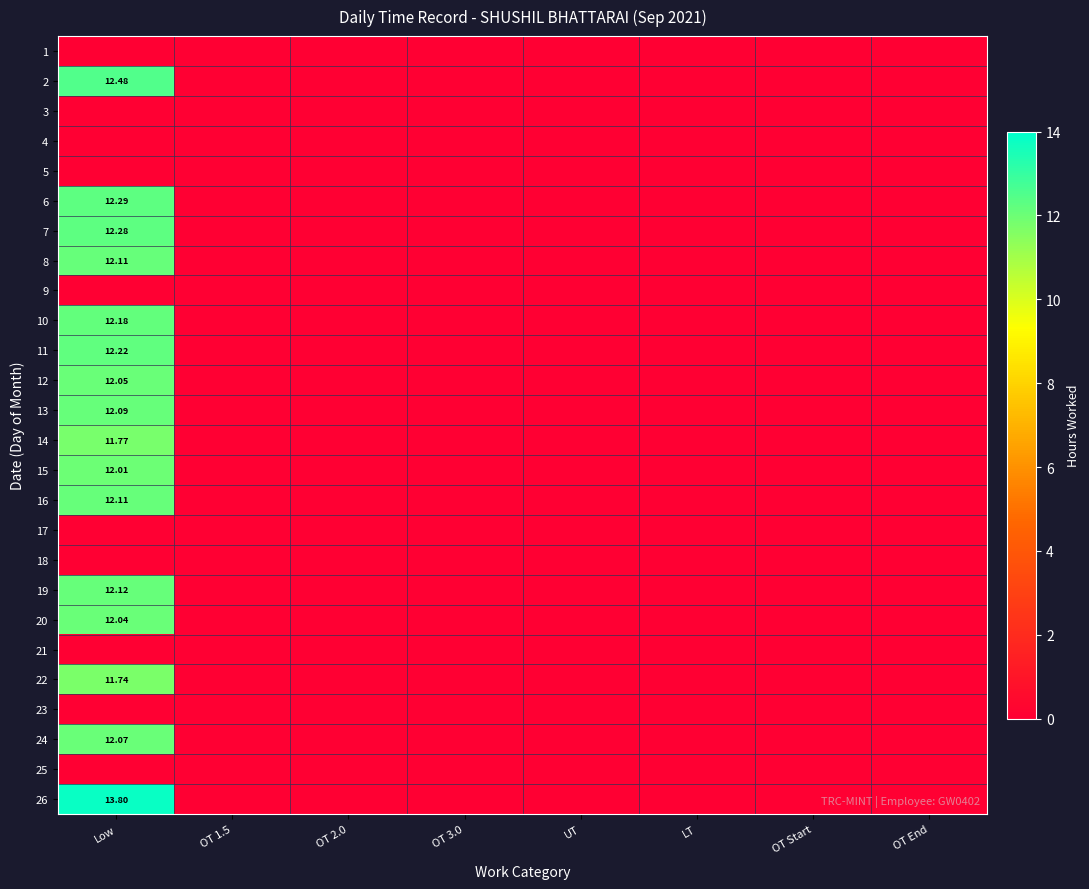

Rank the categories by 4 value from lowest to highest.

Low, OT 1.5, OT 2.0, OT 3.0, UT, LT, OT Start, OT End